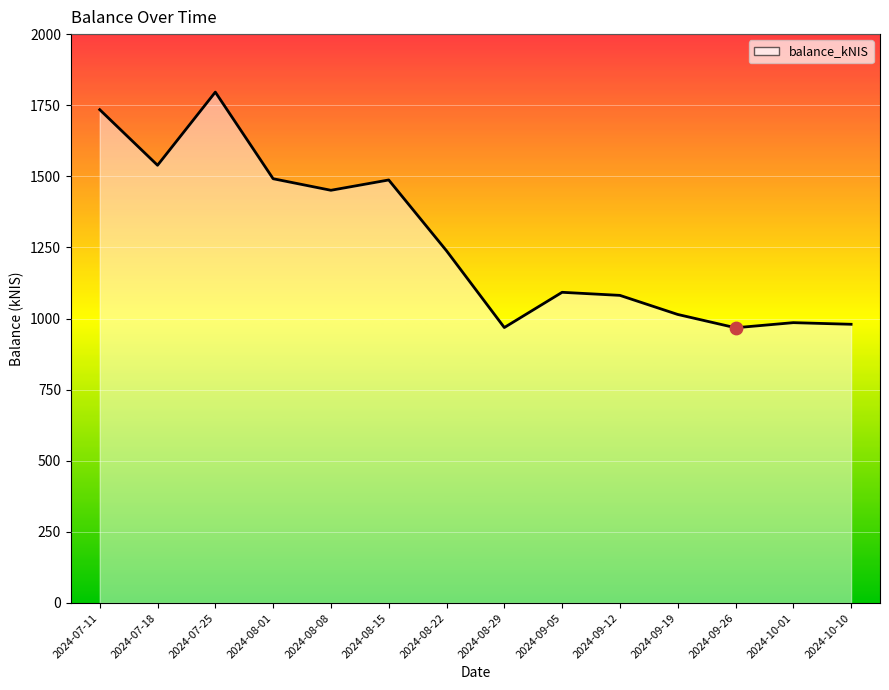

Approximately how many times larger is the value at 2024-08-01 compared to 2024-08-15?

1.0